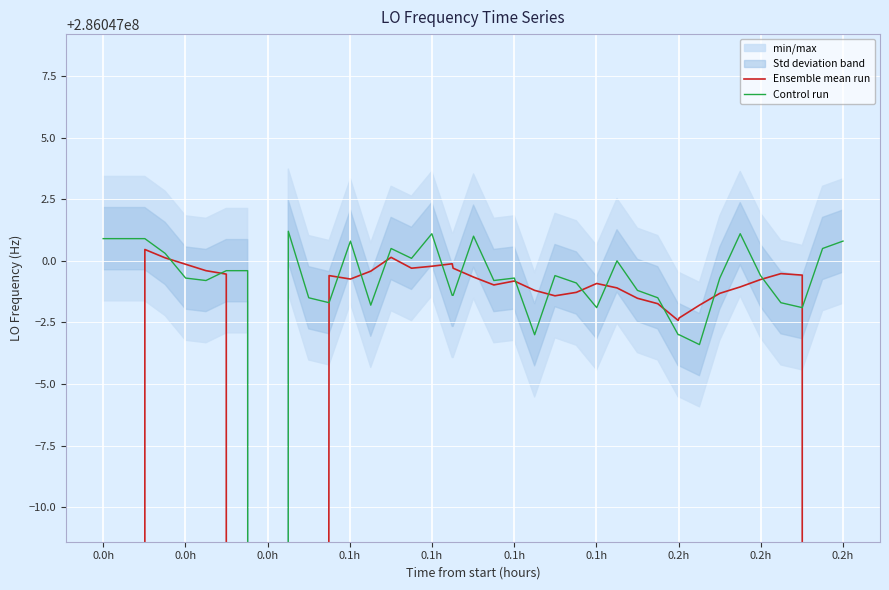

Reading left to right, transcribe all the data shown in this chart.

Ensemble mean run: 171628200.5	228837600.6	286047000.5	286047000.1	286046999.9	286046999.6	286046999.5	286046041.8	286046042.2	286046042.0	286046041.8	286046042.0	286046999.4	286046999.3	286046999.6	286047000.1	286046999.7	286046999.8	286046999.9	286046999.7	286046999.3	286046999.0	286046999.2	286046998.8	286046998.6	286046998.7	286046999.1	286046998.9	286046998.5	286046998.3	286046997.6	286046997.7	286046998.2	286046998.7	286046998.9	286046999.2	286046999.5	286046999.4	228837599.5	171628199.9
Control run: 286047000.9	286047000.9	286047000.9	286047000.3	286046999.3	286046999.2	286046999.6	286046999.6	286046999.6	286042211.2	286047001.2	286046998.5	286046998.3	286047000.8	286046998.2	286047000.5	286047000.1	286047001.1	286046998.6	286046998.6	286047001.0	286046999.2	286046999.3	286046997.0	286046999.4	286046999.1	286046998.1	286047000.0	286046998.8	286046998.5	286046997.0	286046997.0	286046996.6	286046999.3	286047001.1	286046999.4	286046998.3	286046998.1	286047000.5	286047000.8